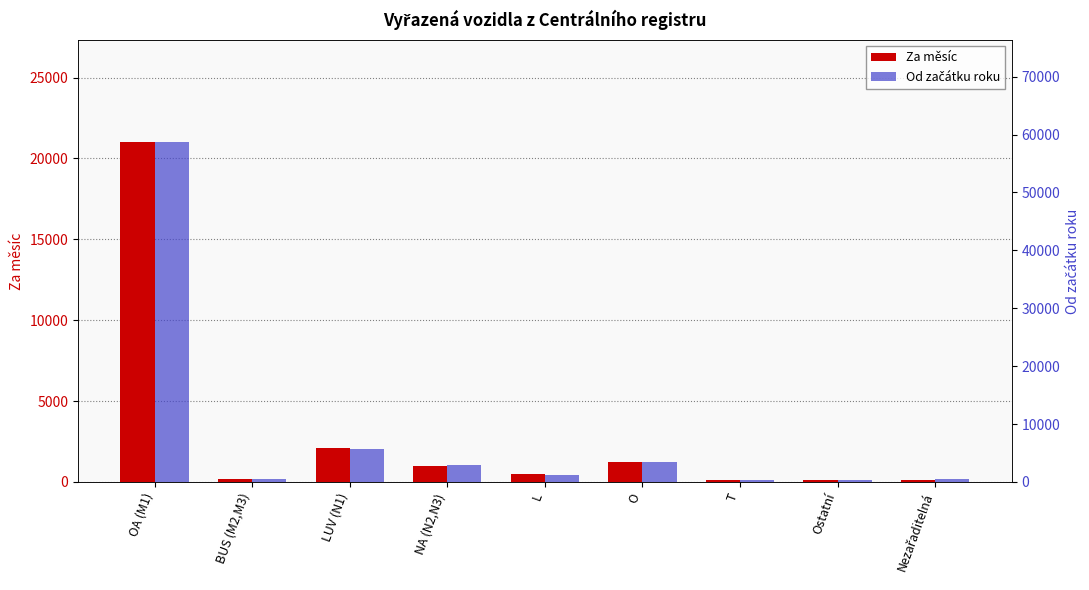

At which label does Za měsíc first exceed 509?

OA (M1)